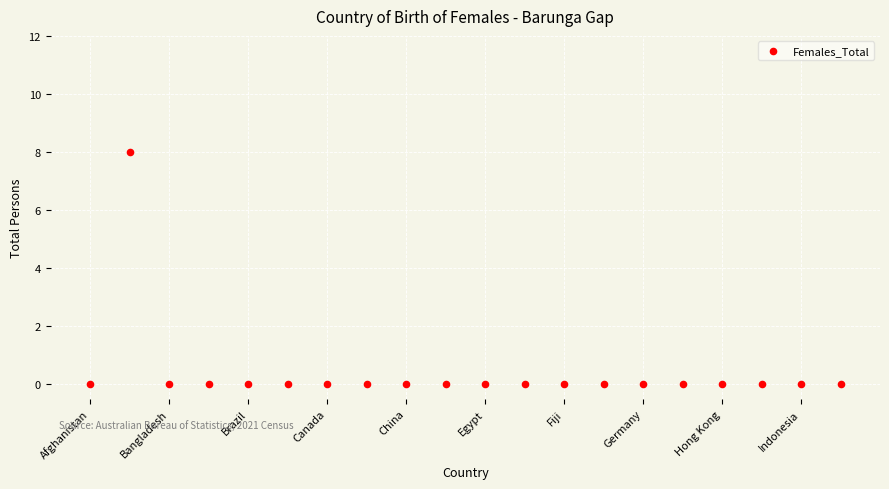

How many points are shown in the scatter plot?

20